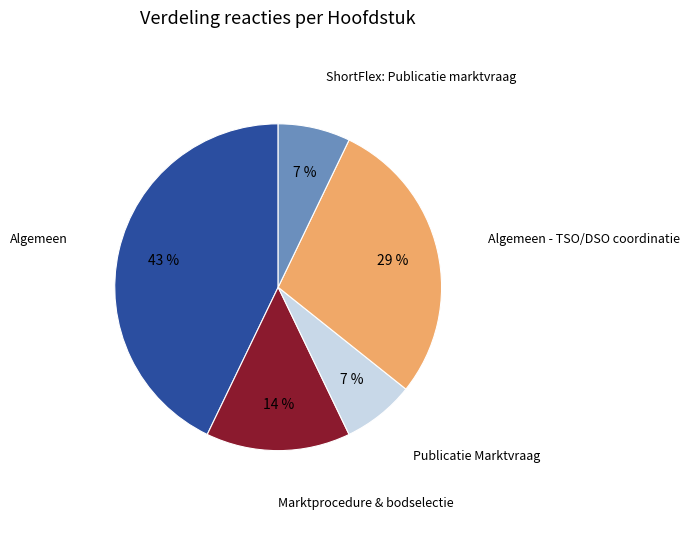

Is the sum of Algemeen - TSO/DSO coordinatie and Publicatie Marktvraag greater than half?

No